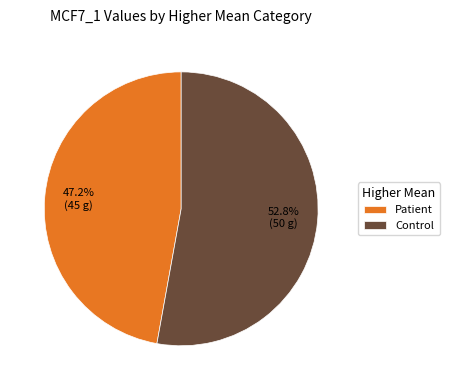

Is there a majority slice in this chart?

Yes